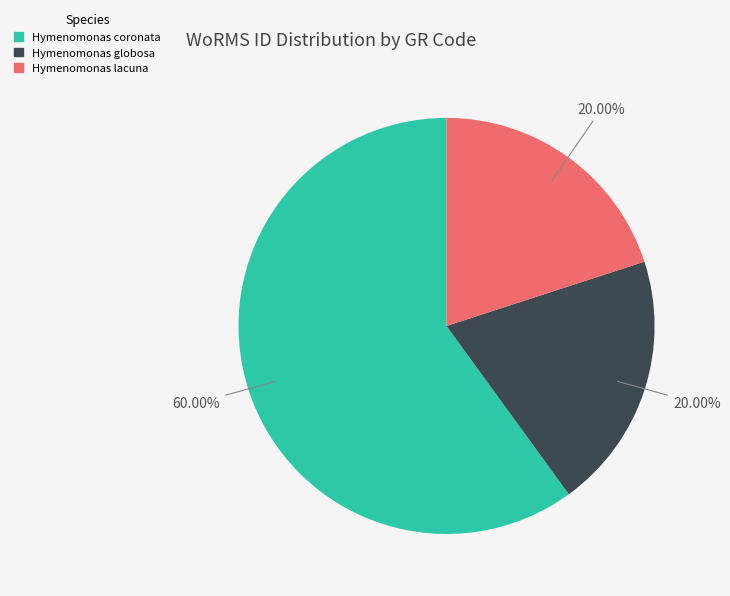

Is the sum of Hymenomonas coronata and Hymenomonas lacuna greater than half?

Yes